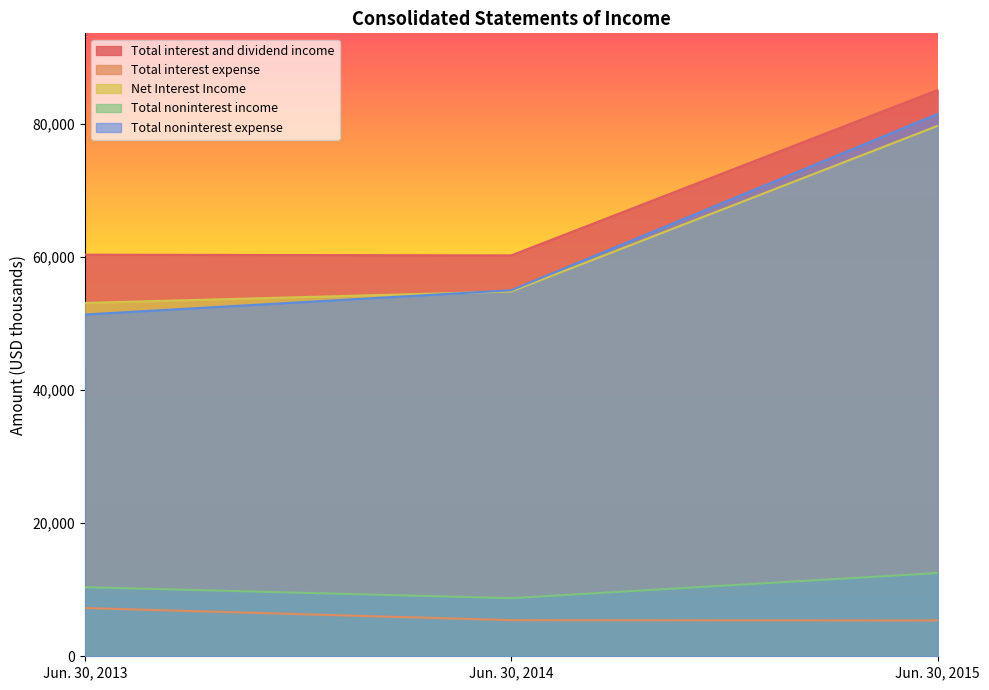

List the series in order of their peak value, lowest first.

Total interest expense, Total noninterest income, Net Interest Income, Total noninterest expense, Total interest and dividend income